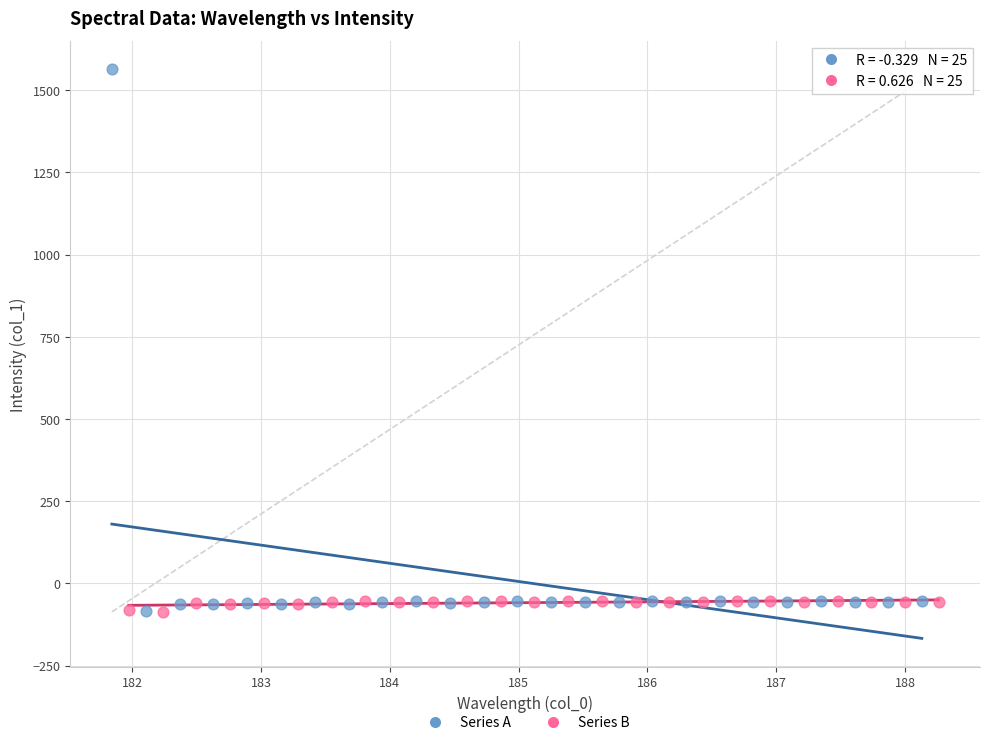

Which series reaches the maximum Y coordinate?

Series A